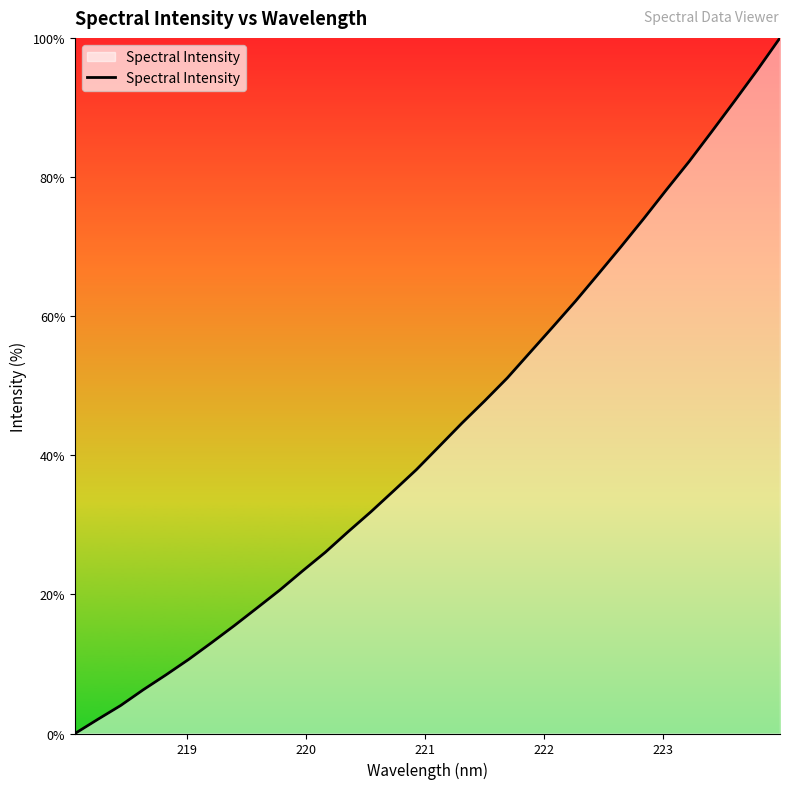

What is the greatest value displayed?

100.0